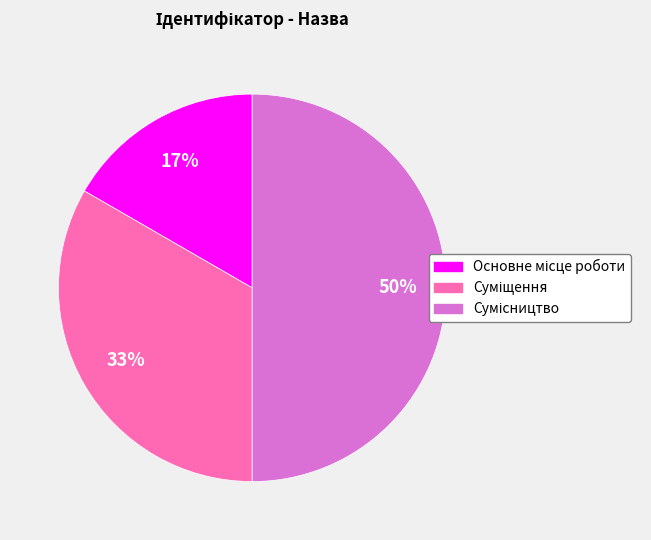

To the nearest percent, what is the difference between the largest and smallest slice percentages?

33%